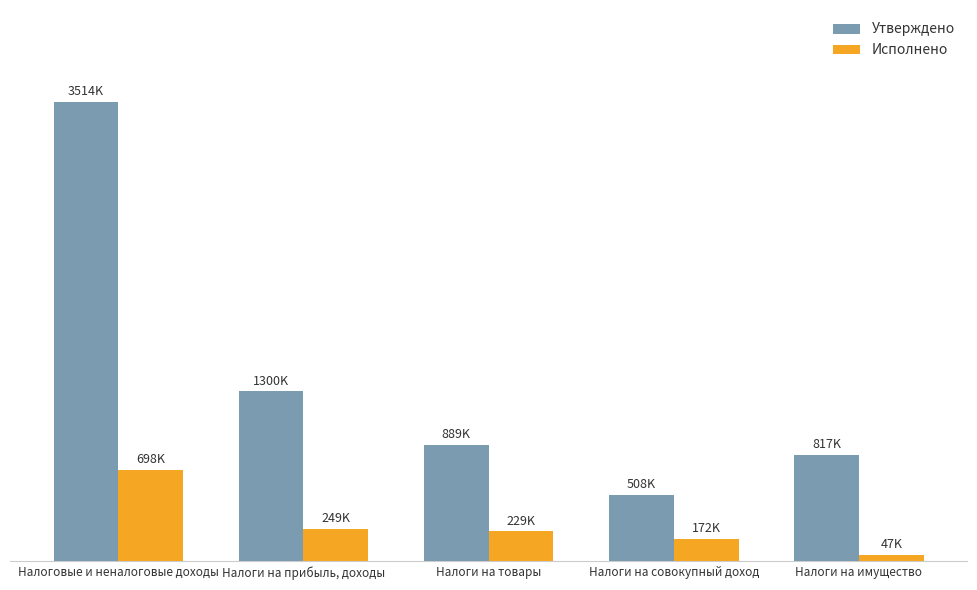

Which series changed the most between Налоги на прибыль, доходы and Налоги на совокупный доход?

Утверждено